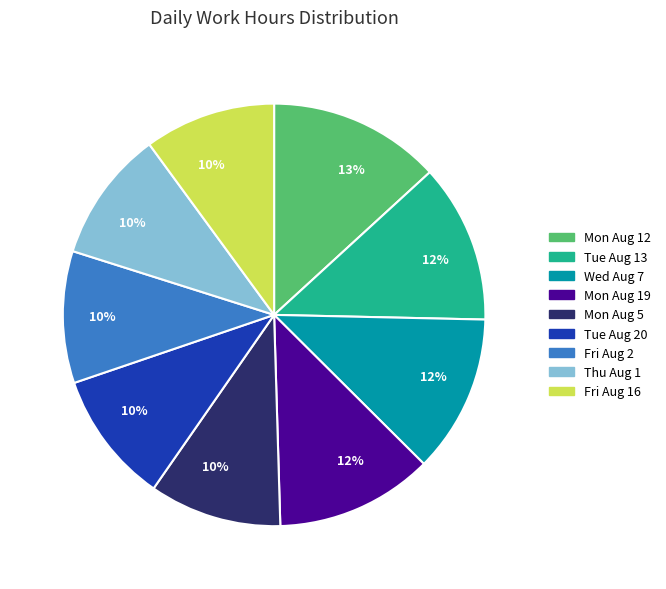

Is there any slice that represents more than half of the pie?

No